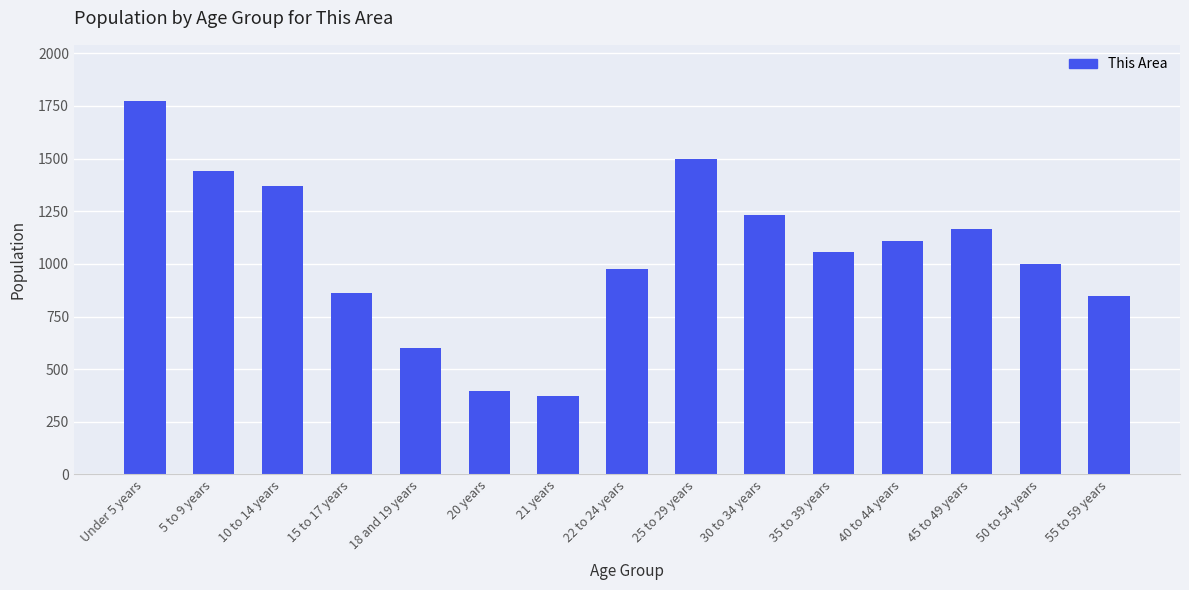

At which label does the data first exceed 1057?

Under 5 years